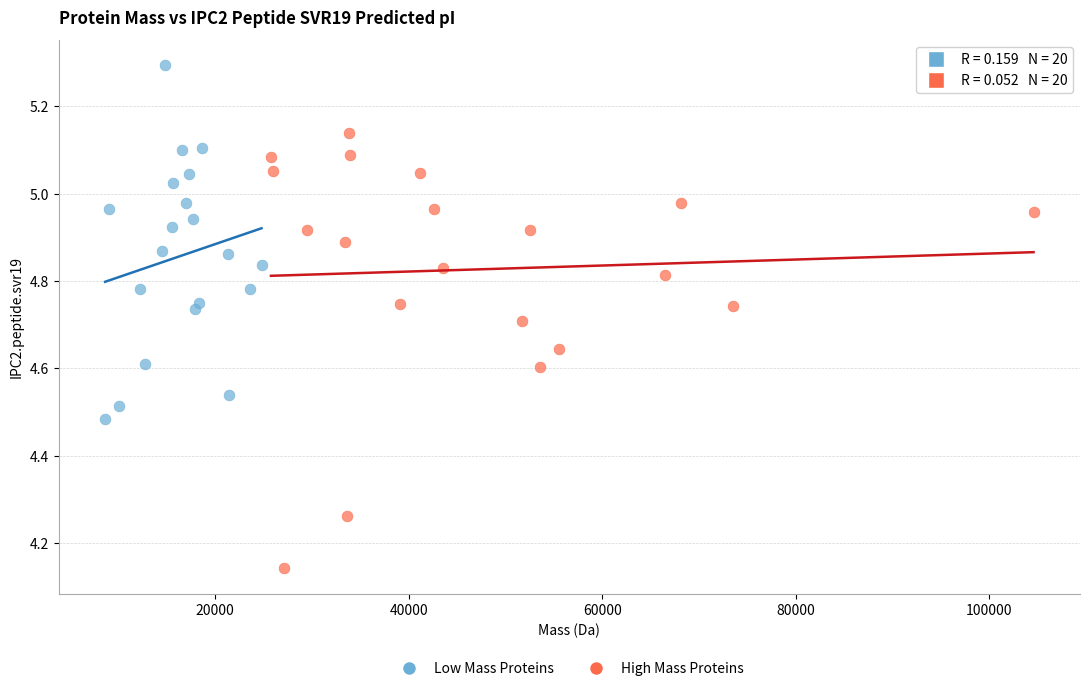

What are all the series names shown in the legend?

Low Mass Proteins, High Mass Proteins